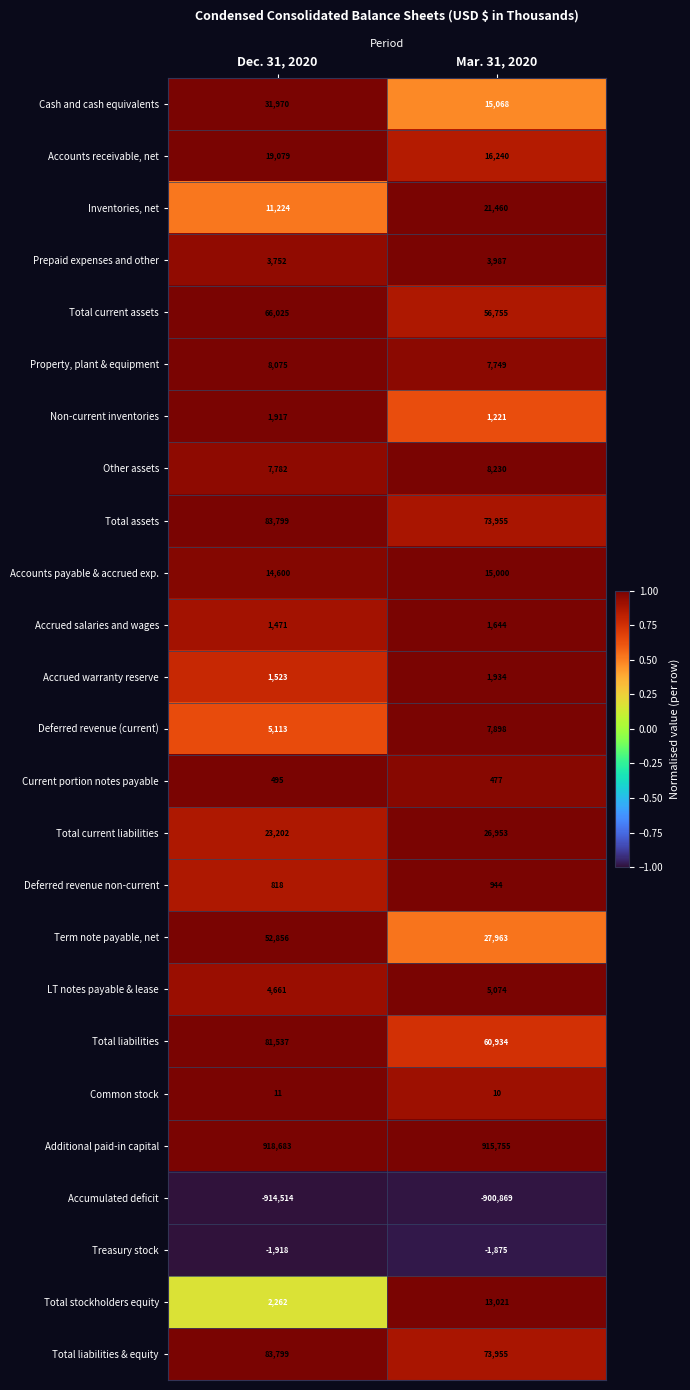

Which series has the largest total across all categories?

Additional paid-in capital